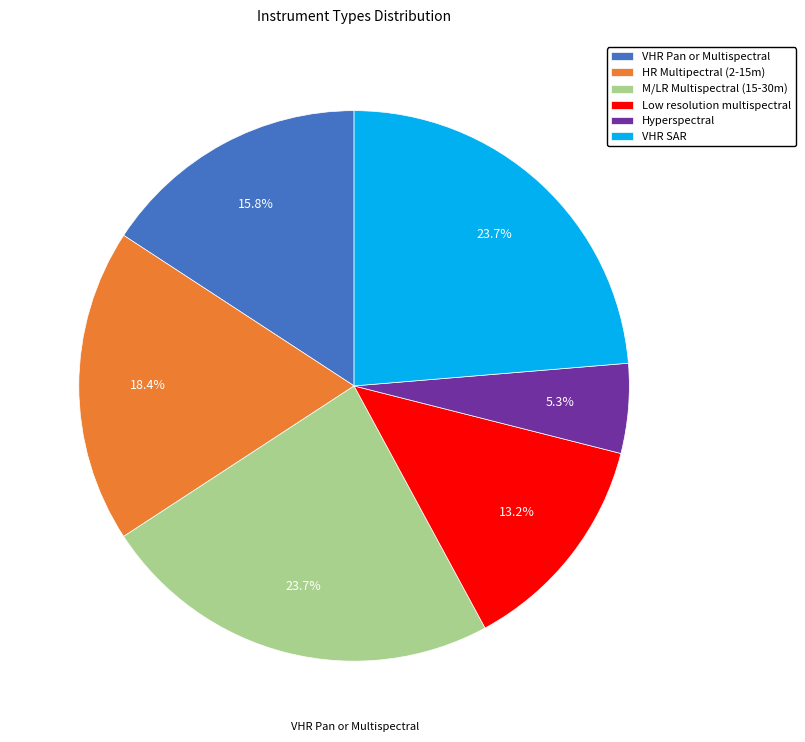

Do M/LR Multispectral (15-30m) and VHR Pan or Multispectral together represent more than half of the pie?

No